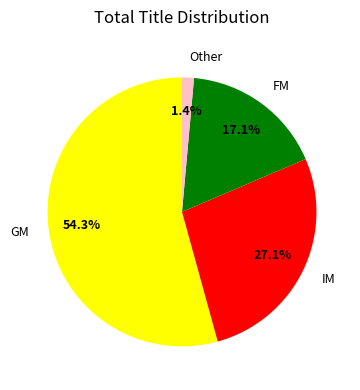

Count the number of slices in the pie.

4